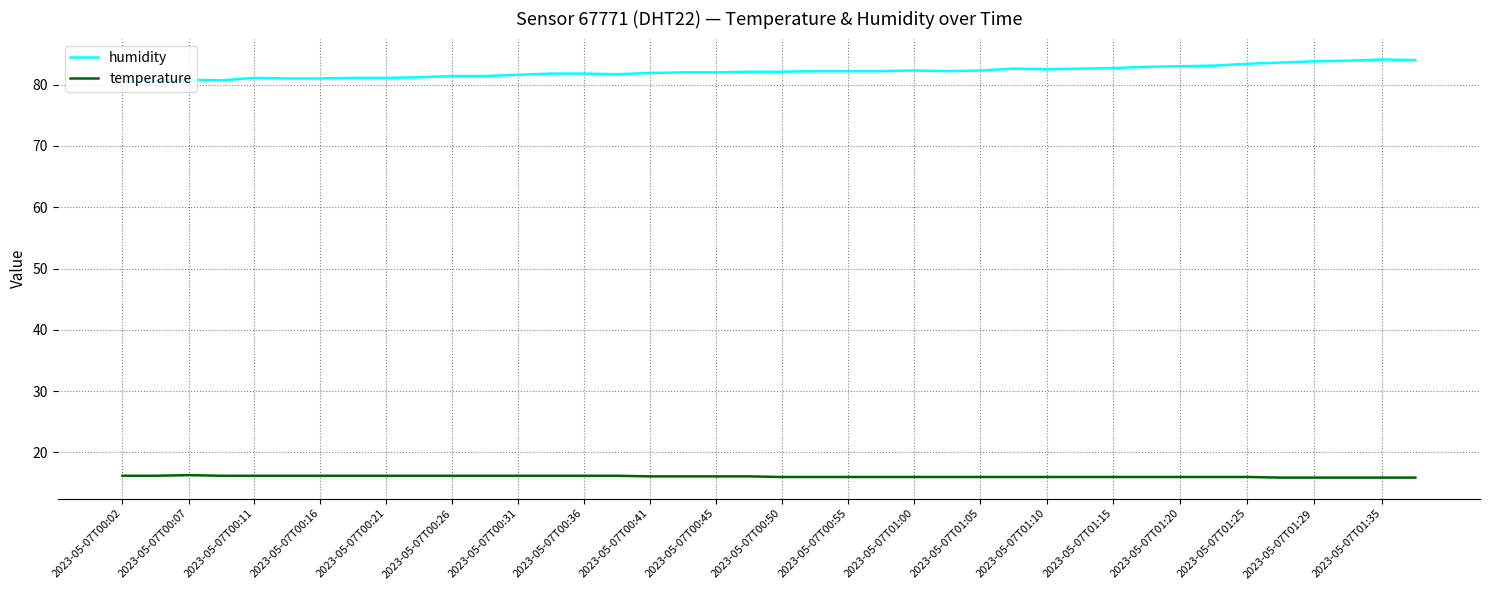

Which series has the largest total across all categories?

humidity